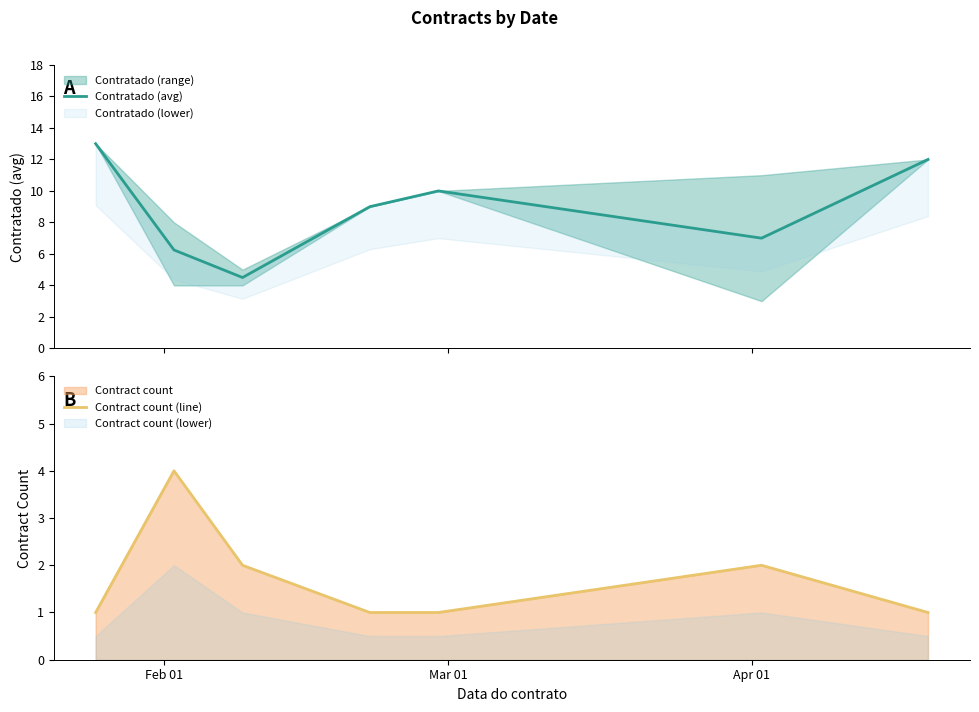

What is the highest value of the Contract count (line) series?

4